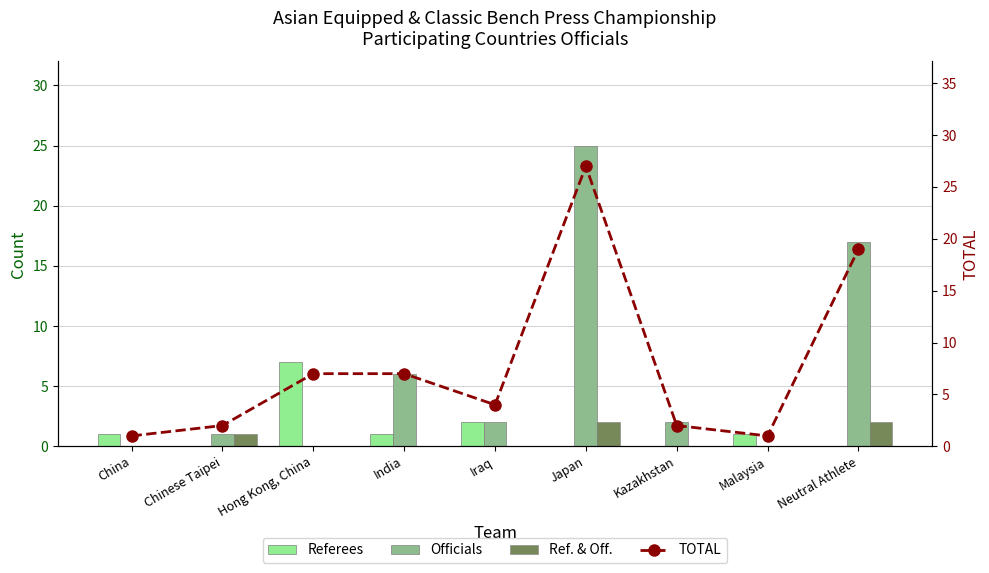

How many groups of bars are there?

9